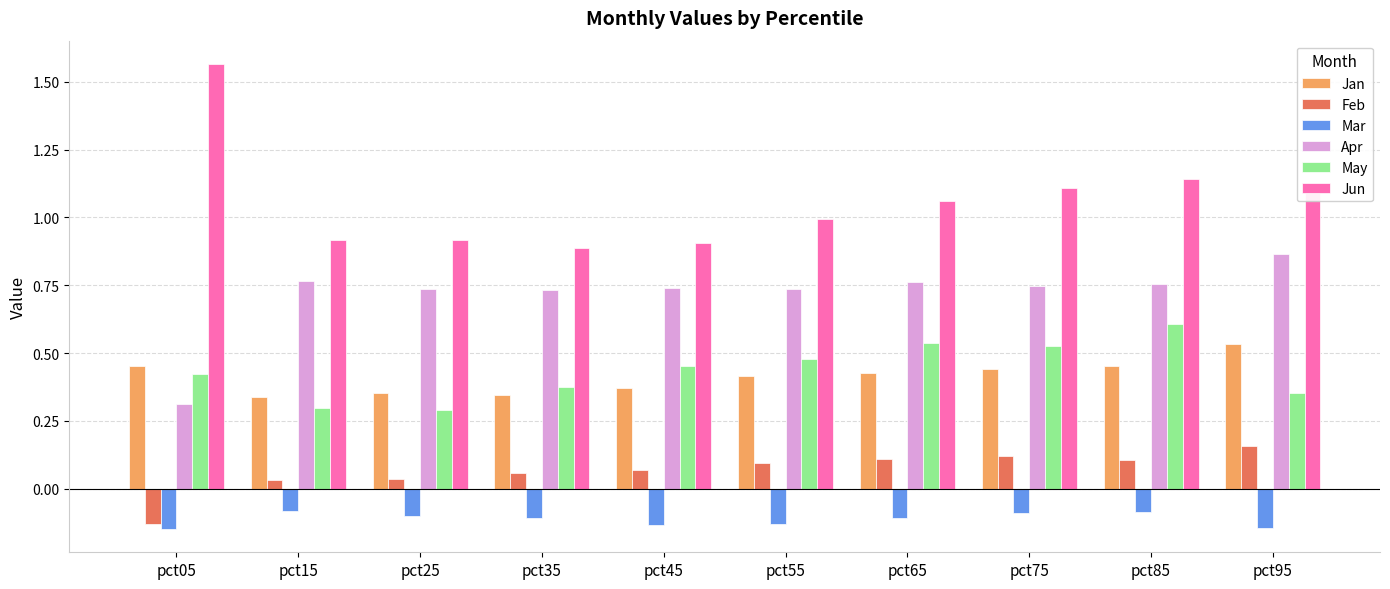

What is the highest value of the May series?

0.6